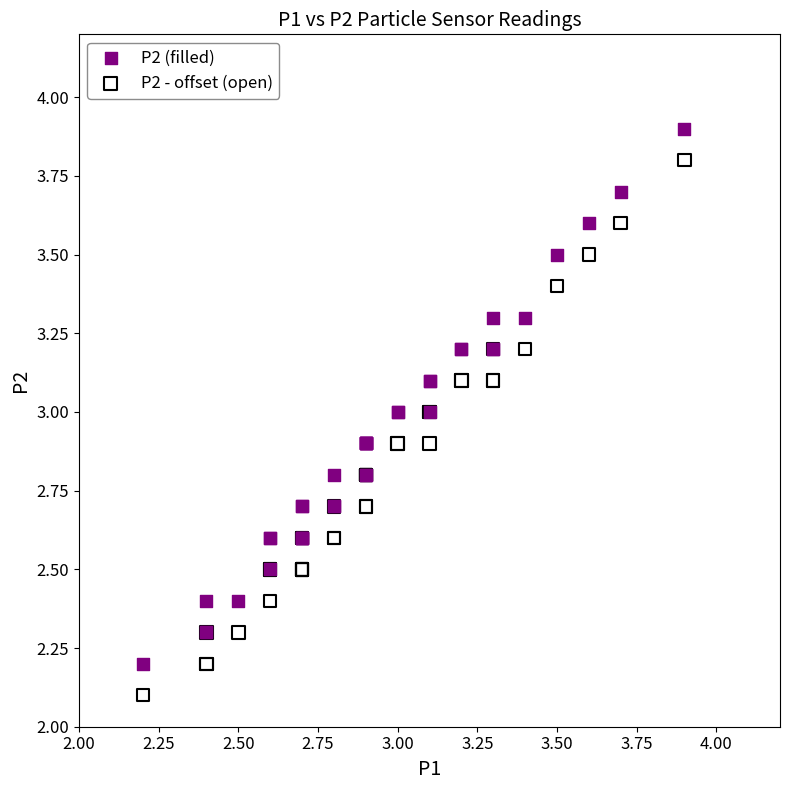

Which series reaches the maximum Y coordinate?

P2 (filled)